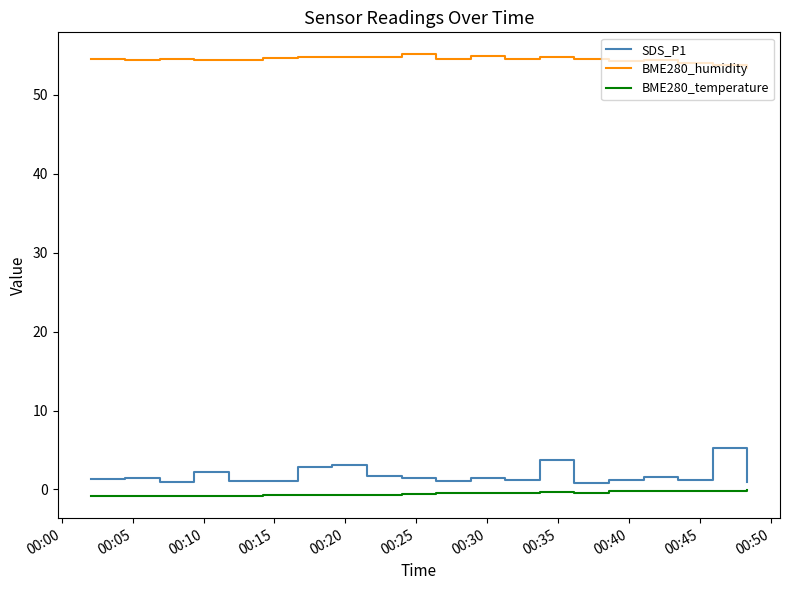

What is the greatest value displayed?

55.1